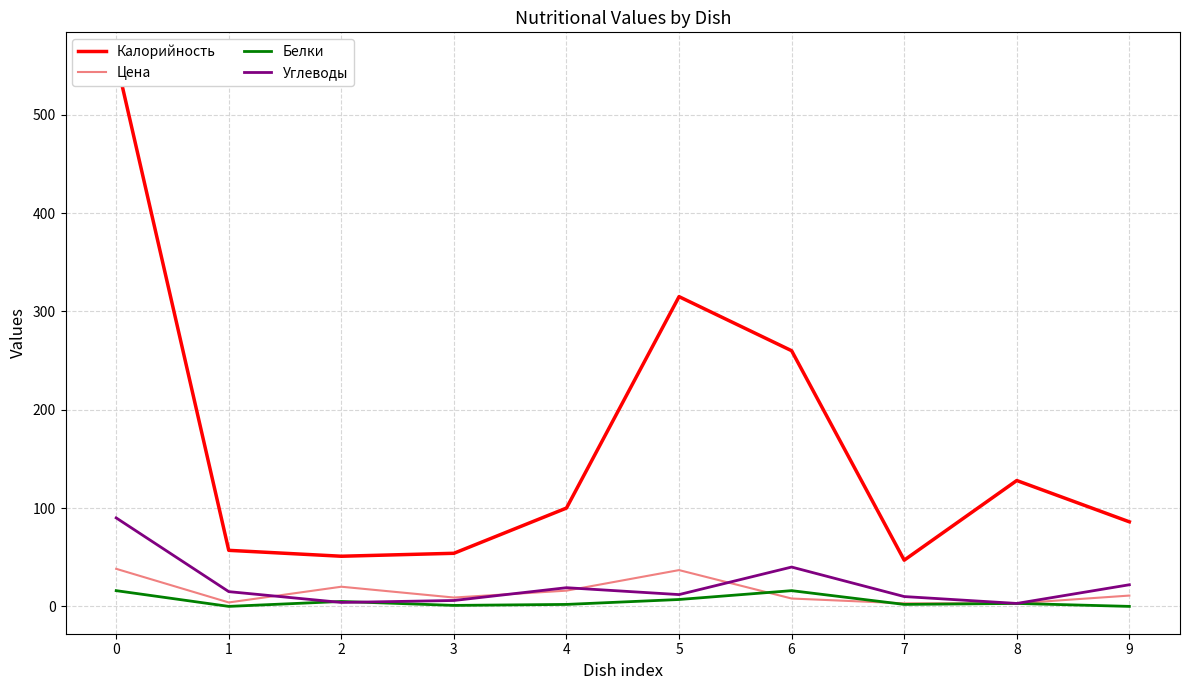

Reading right to left, extract all data points from this chart.

Калорийность: 86.0	128.0	47.0	260.0	315.0	100.0	54.0	51.0	57.0	556.0
Цена: 11.0	3.1	3.1	8.0	36.9	16.0	9.0	20.0	4.0	38.2
Белки: 0.0	3.0	2.0	16.0	7.0	2.0	1.0	5.0	0.0	16.0
Углеводы: 22.0	3.0	10.0	40.0	12.0	19.0	6.0	4.0	15.0	90.0